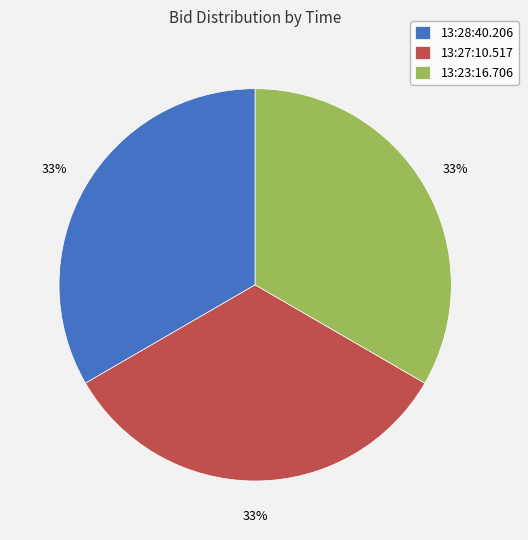

Is it true that 13:27:10.517 is 33% of the pie?

True